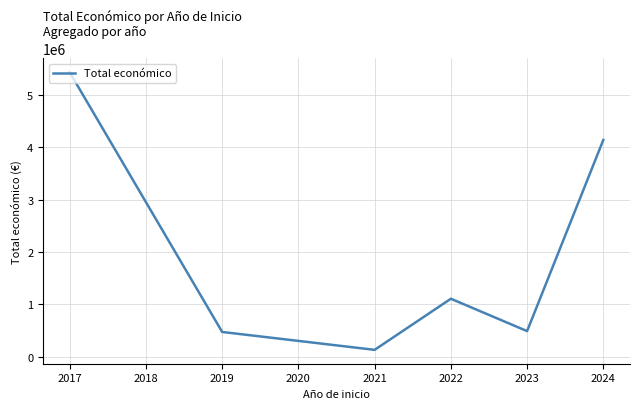

Is it true that the value at 2019 is 473495?

True